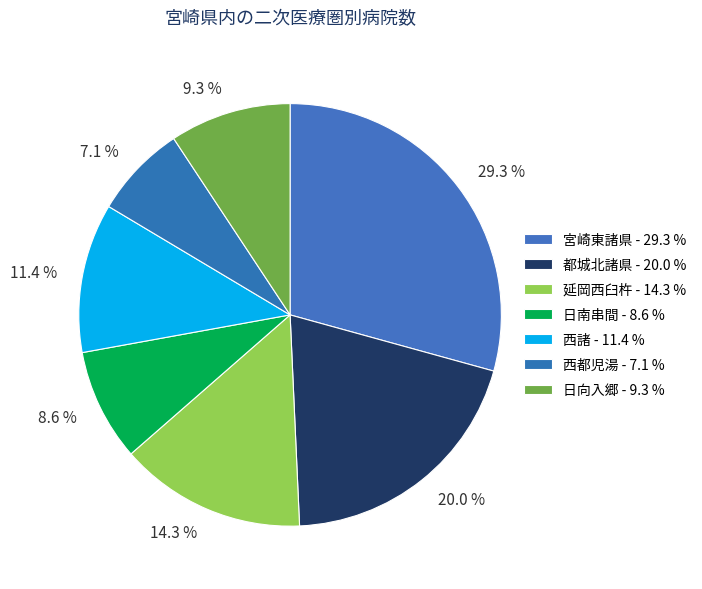

To the nearest percent, what portion does 日南串間 represent?

9%